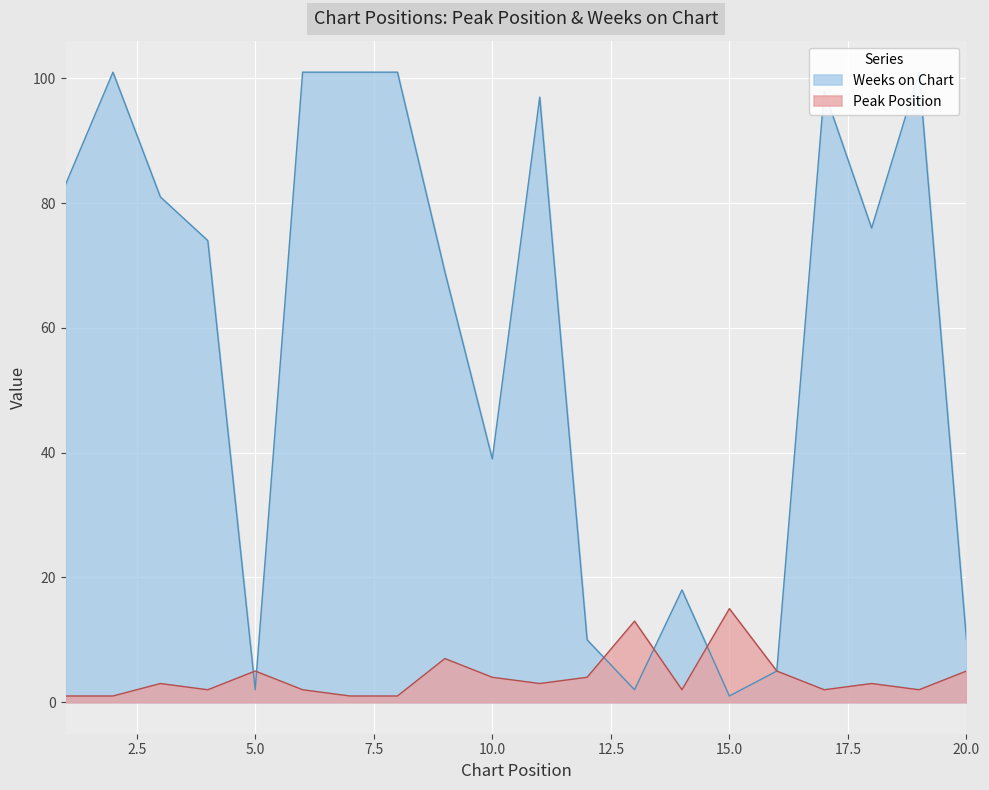

How many distinct data groups are displayed?

2